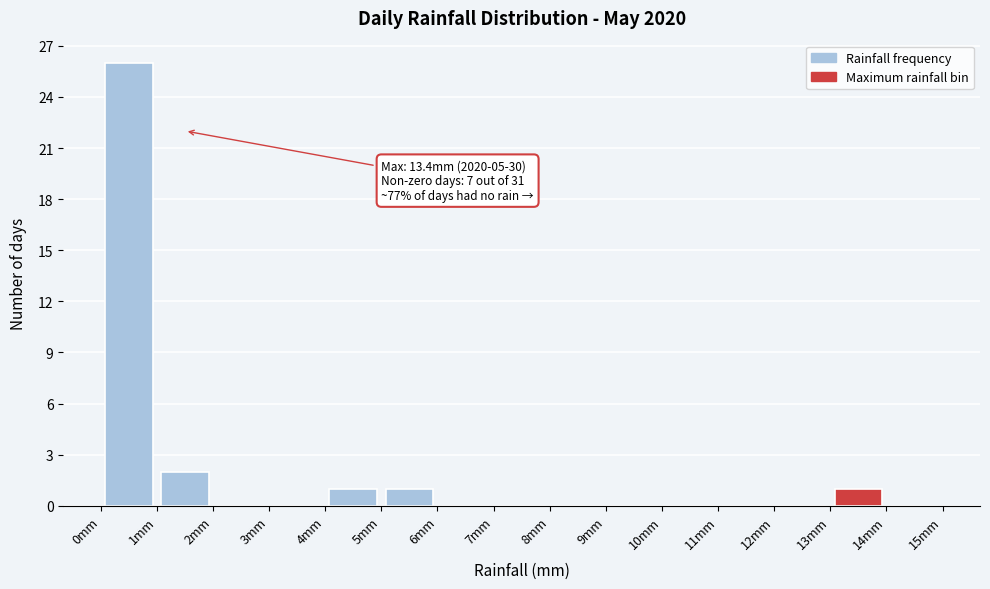

Over which range of the x-axis is the bar tallest?

0 to 1